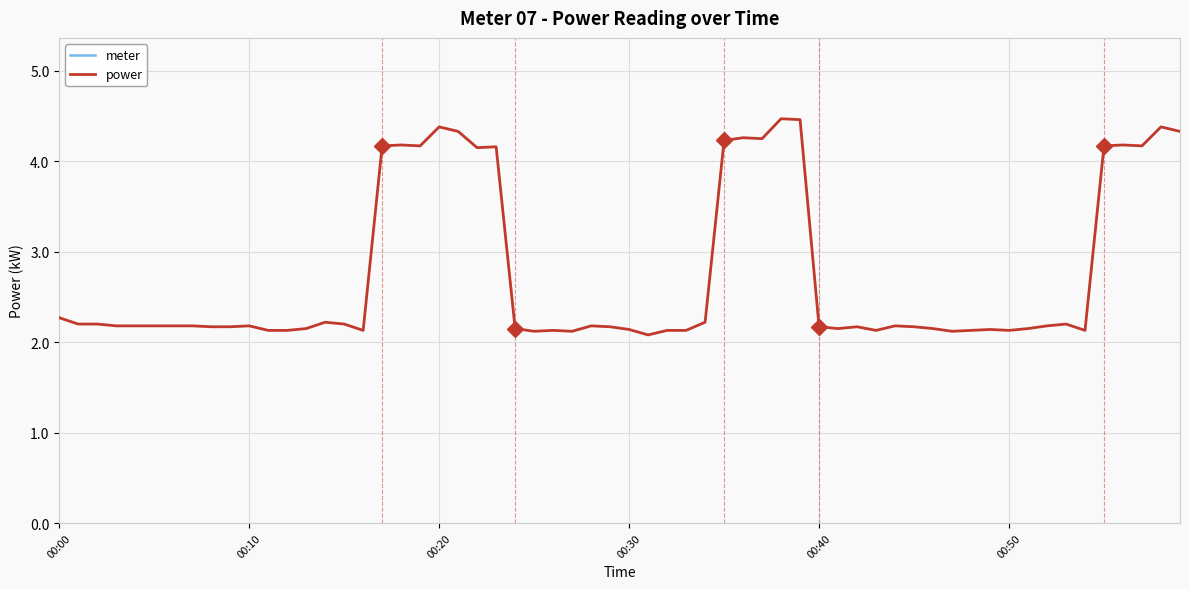

True or false: power has a value of 4.4 at 00:20.

True